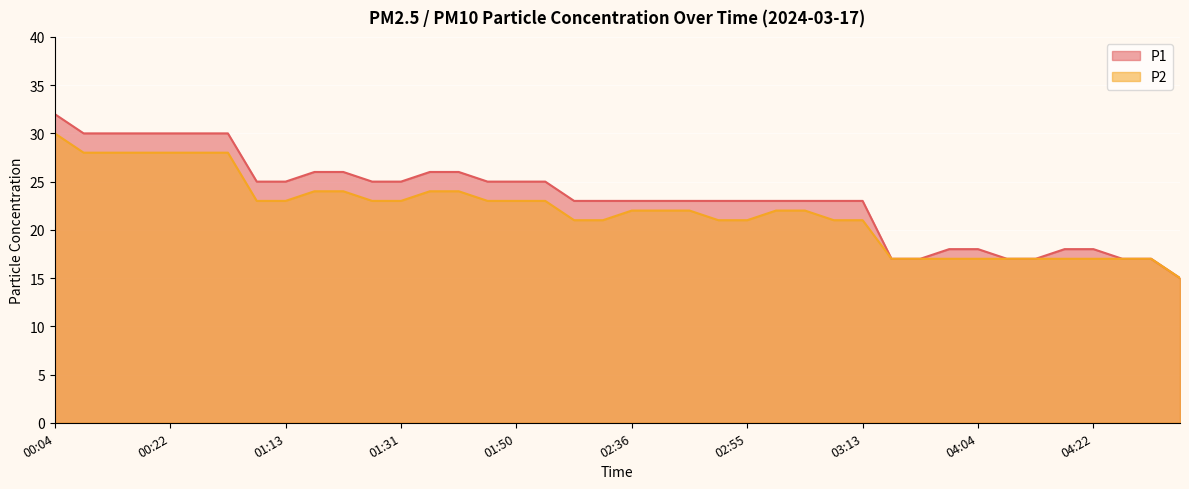

Which has a higher value, 01:27 or 03:59?

01:27